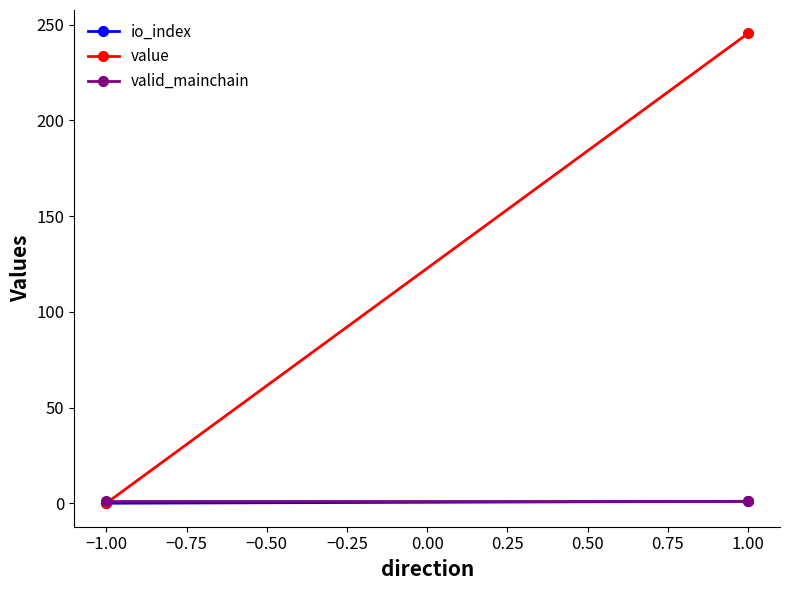

Between −1.00 and 1.00, which series saw the biggest shift?

value